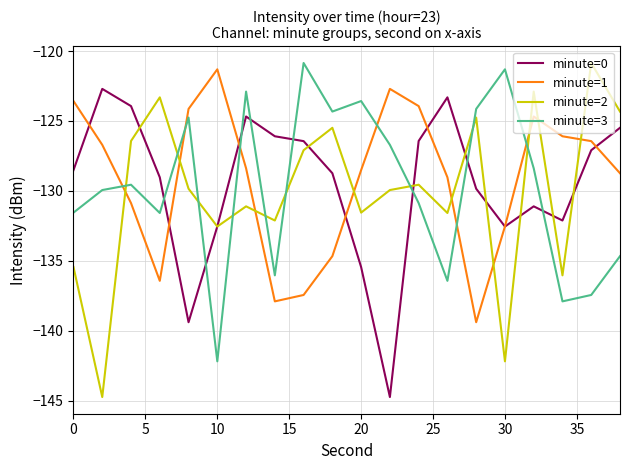

What is the smallest value displayed?

-144.7